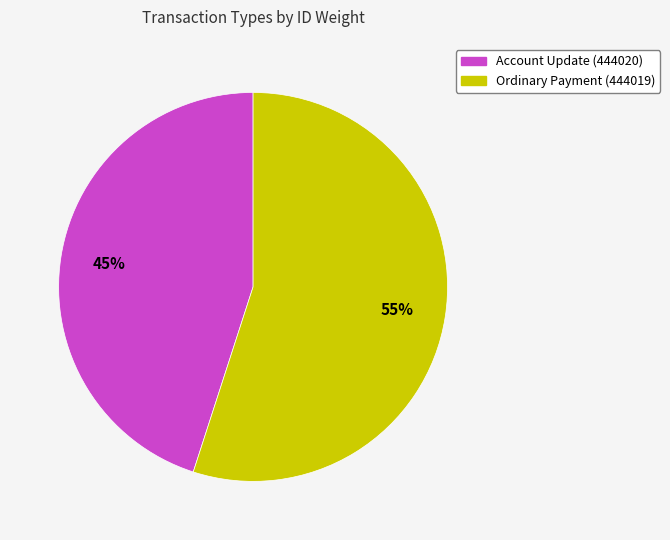

To the nearest percent, what portion does Ordinary Payment (444019) represent?

55%